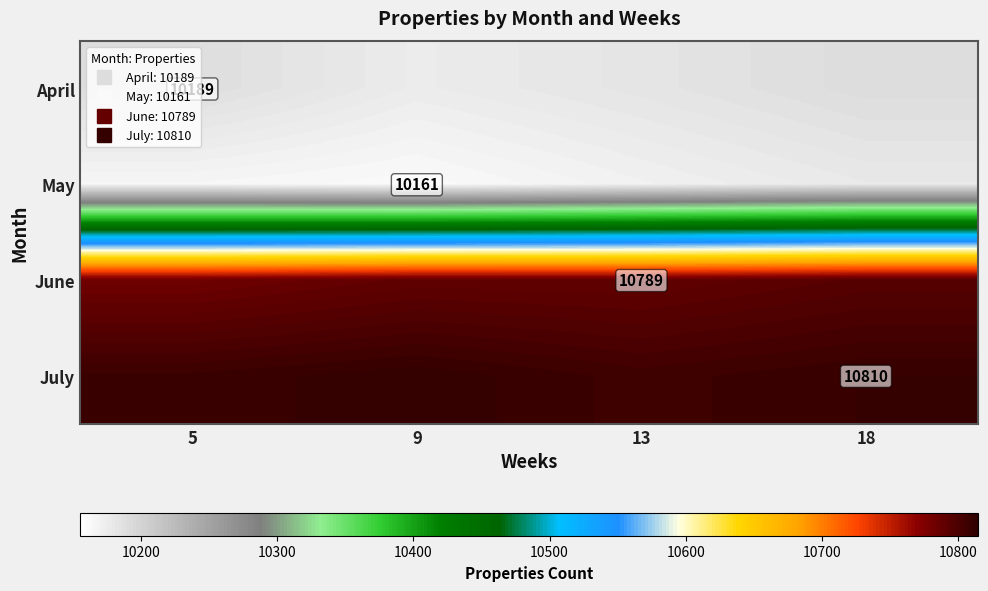

Count the number of categories in the chart.

4